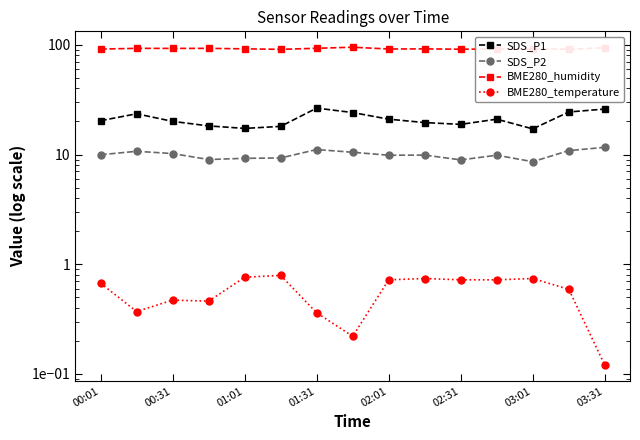

True or false: SDS_P2 and BME280_humidity intersect in this chart.

False